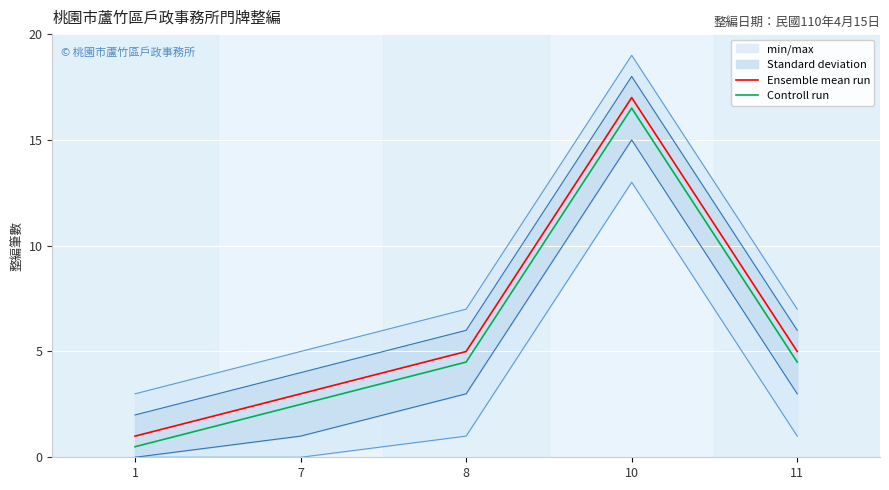

In Controll run, how many points are higher than both neighbors (excluding endpoints)?

1